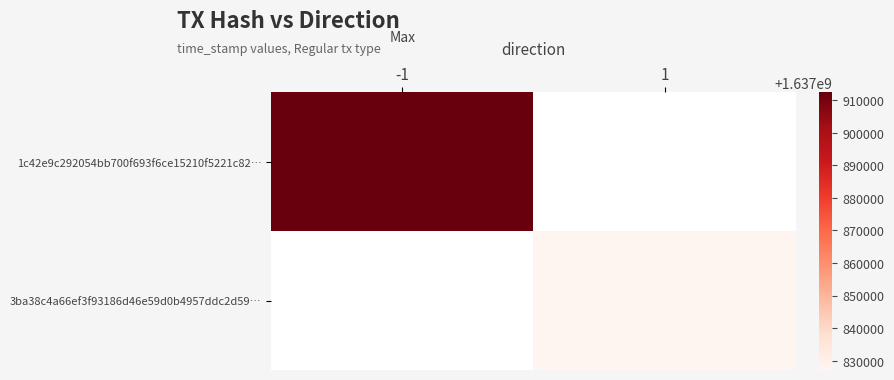

Is the value of 3ba38c4a66ef3f93186d46e59d0b4957ddc2d59… at 1 greater than the value of 1c42e9c292054bb700f693f6ce15210f5221c82… at -1?

No